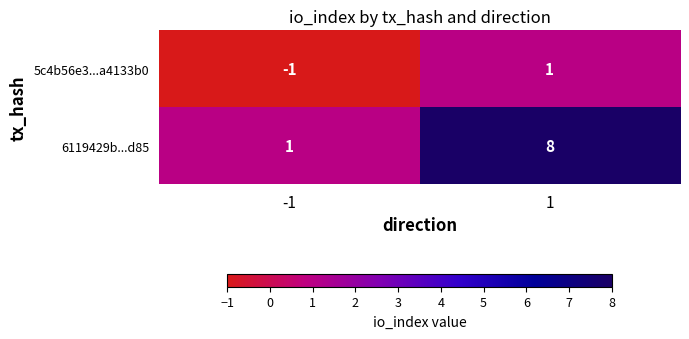

What value does the 6119429b...d85 series have at 1?

8